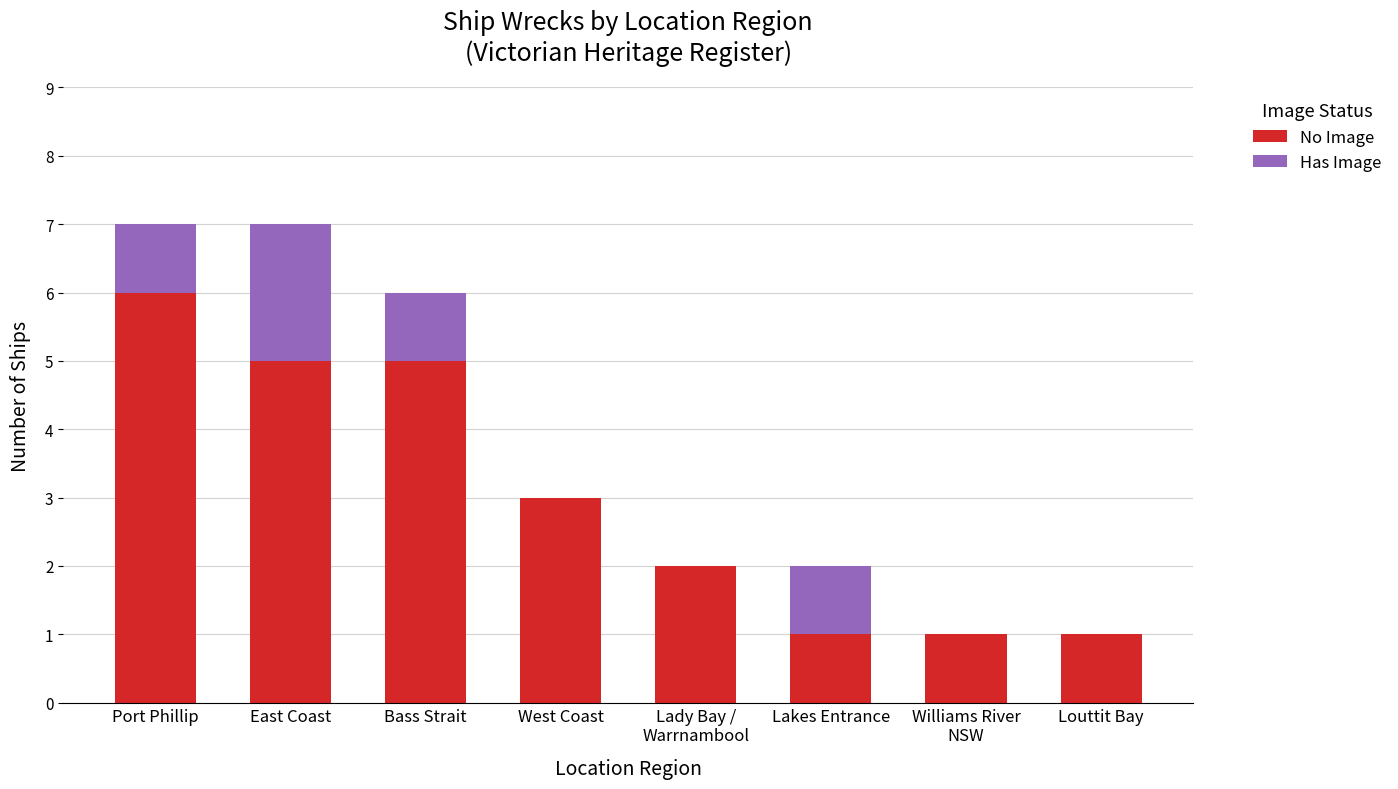

True or false: No Image has a value of 1 at East Coast.

False